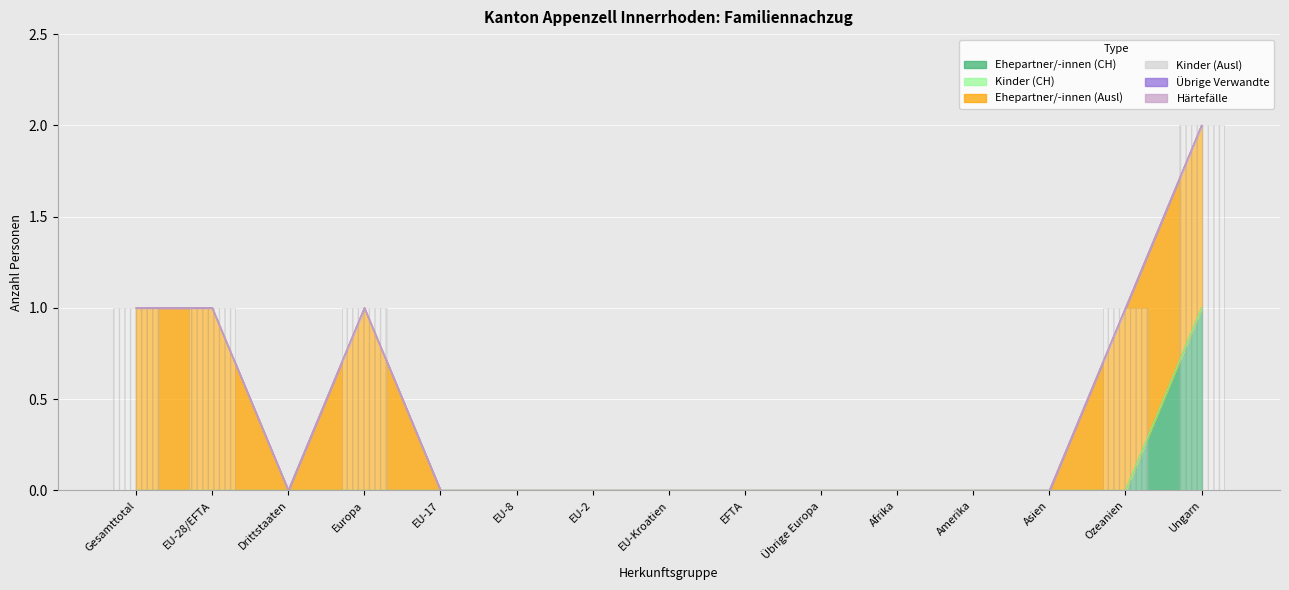

Reading left to right, list all the values displayed in this chart.

Ehepartner/-innen (CH): 0	0	0	0	0	0	0	0	0	0	0	0	0	0	1
Kinder (CH): 0	0	0	0	0	0	0	0	0	0	0	0	0	0	0
Ehepartner/-innen (Ausl): 1	1	0	1	0	0	0	0	0	0	0	0	0	1	1
Kinder (Ausl): 0	0	0	0	0	0	0	0	0	0	0	0	0	0	0
Übrige Verwandte: 0	0	0	0	0	0	0	0	0	0	0	0	0	0	0
Härtefälle: 0	0	0	0	0	0	0	0	0	0	0	0	0	0	0